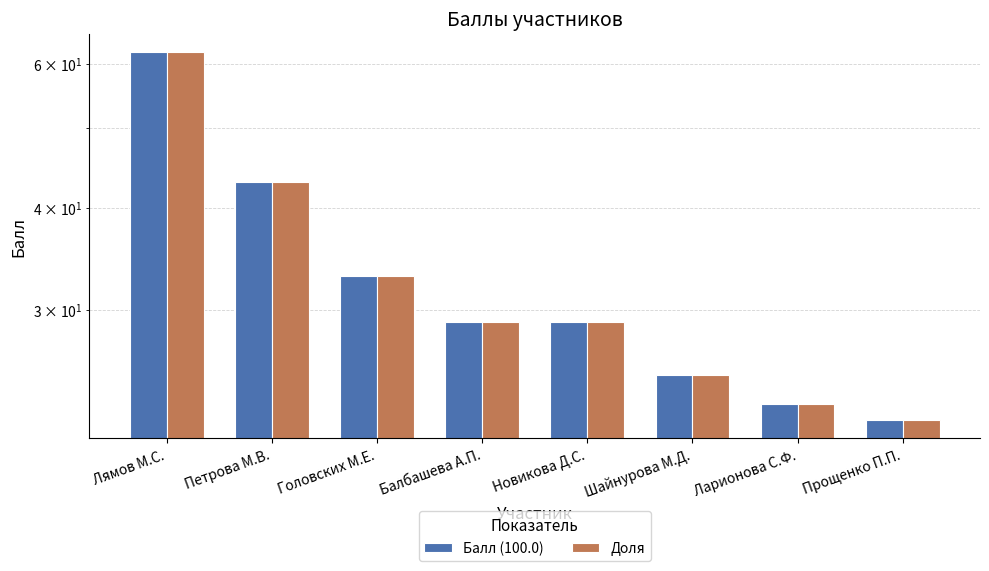

How many groups of bars are there?

8